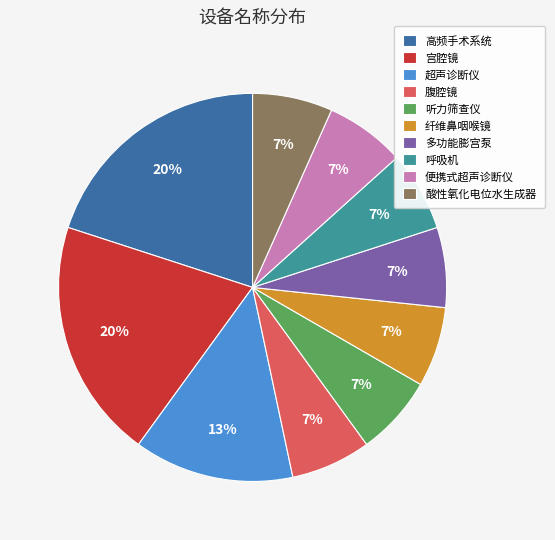

Do 听力筛查仪 and 便携式超声诊断仪 together represent more than half of the pie?

No